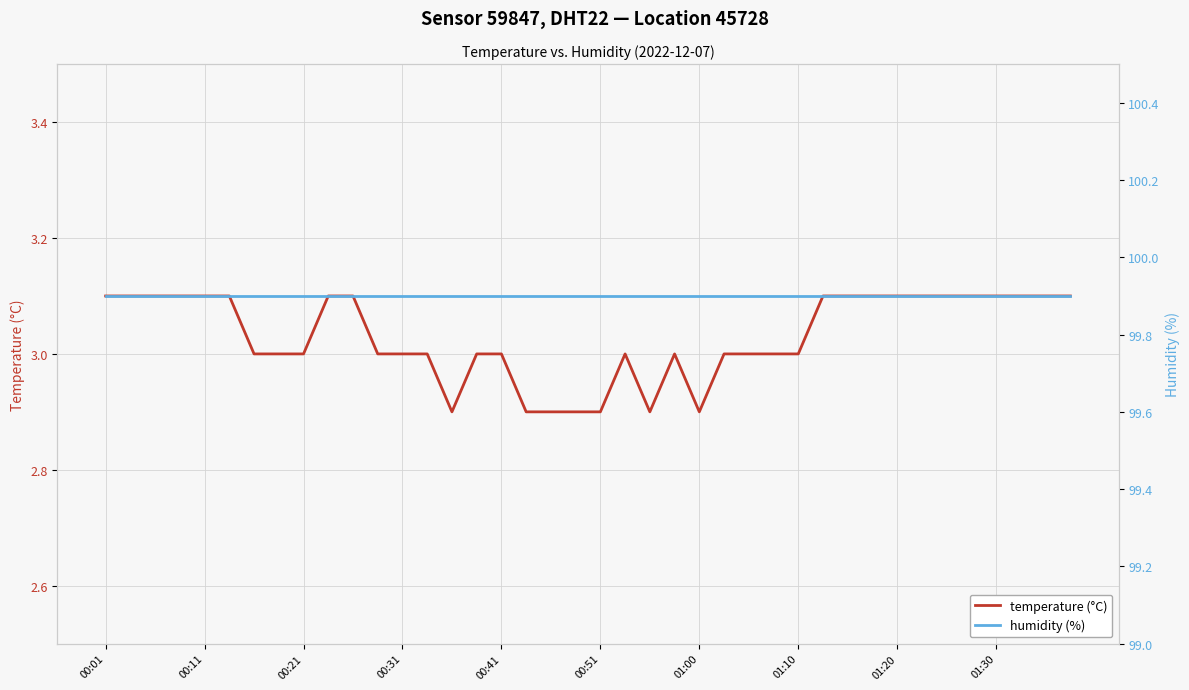

What is the minimum value for humidity (%)?

99.9